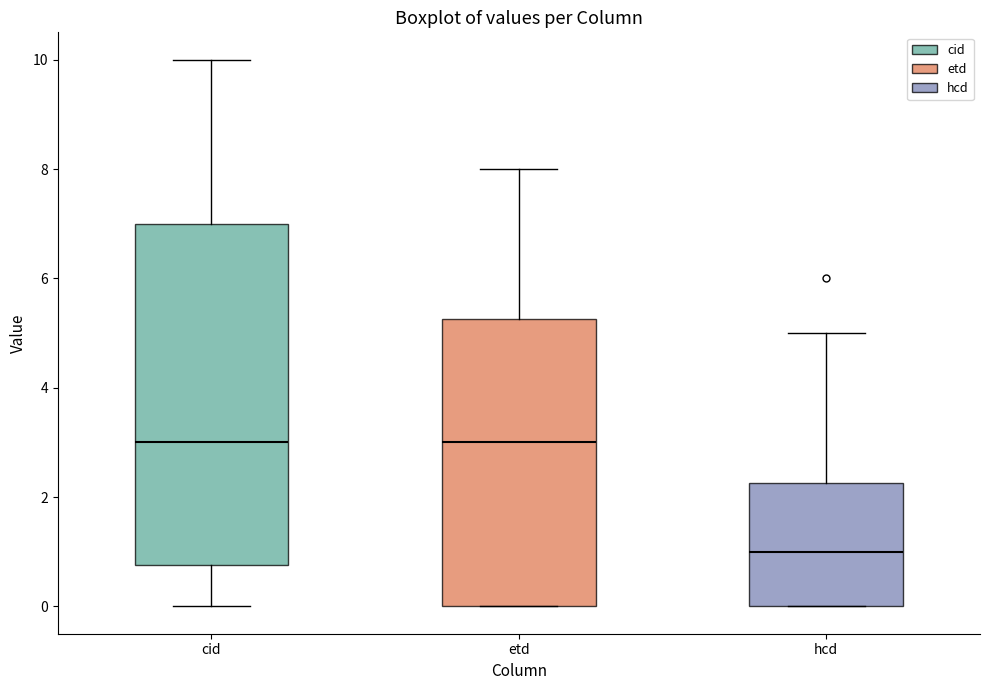

Where is the lower edge of the box for hcd on the y-axis? The values are not printed on the chart, so give them approximately, as read against the axis.

0.0